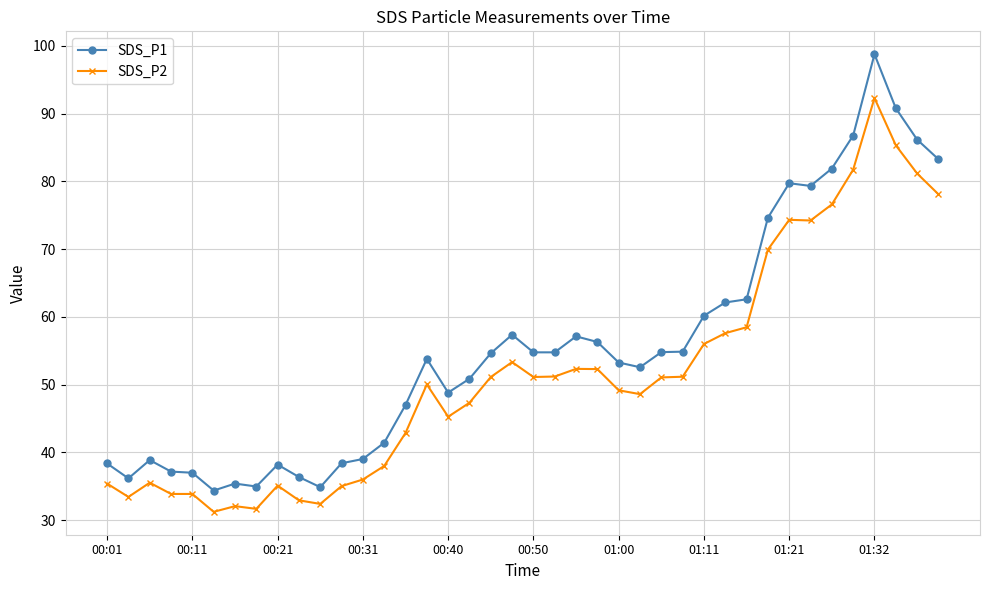

Which series has the largest total across all categories?

SDS_P1